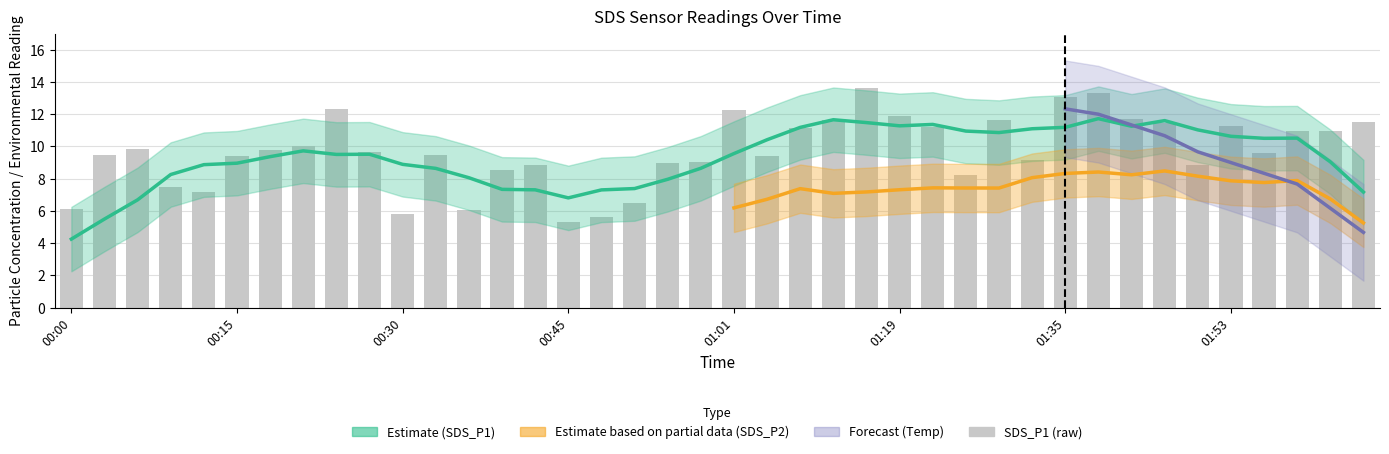

Are the bars grouped side by side (vs. stacked)?

No